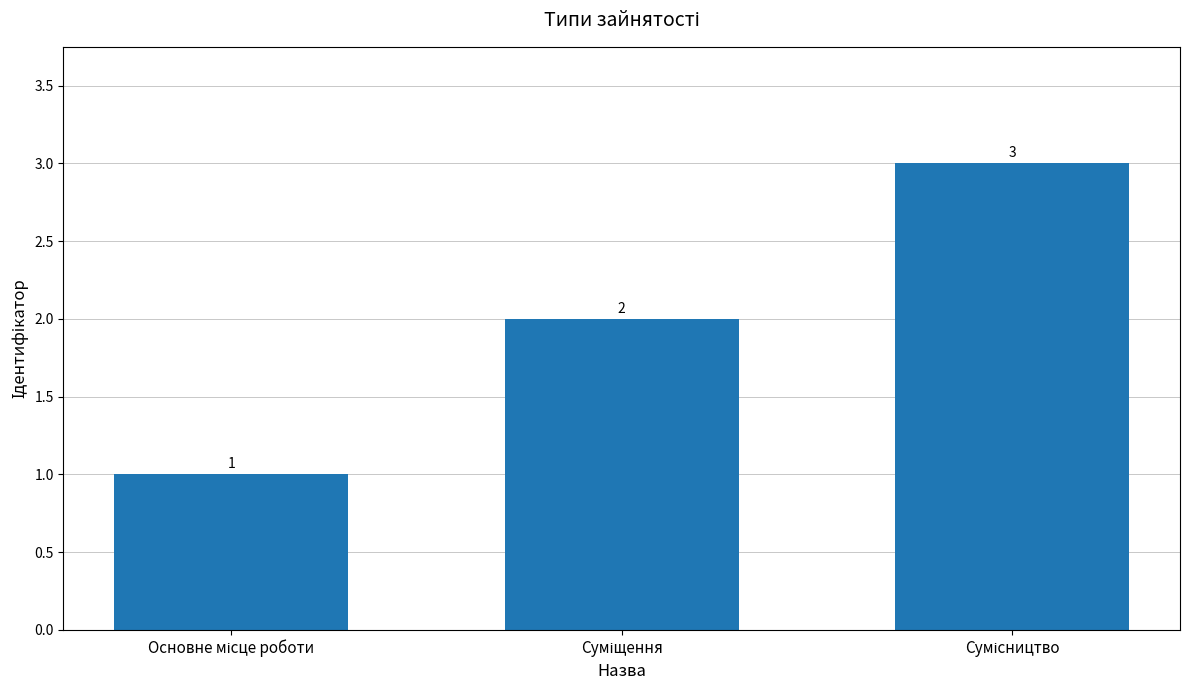

What is the value of the 1st bar from the left?

1